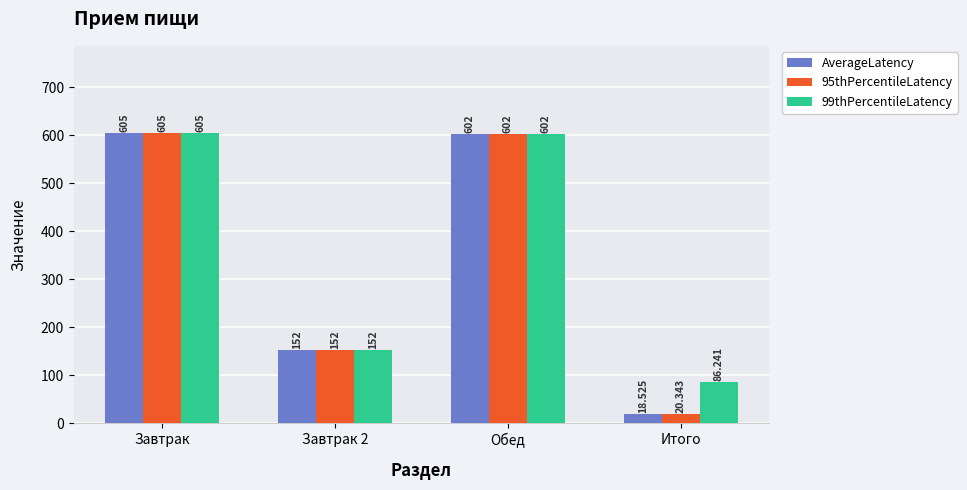

Reading left to right, extract all data points from this chart.

AverageLatency: 605.0	152.0	602.0	18.5
95thPercentileLatency: 605.0	152.0	602.0	20.3
99thPercentileLatency: 605.0	152.0	602.0	86.2